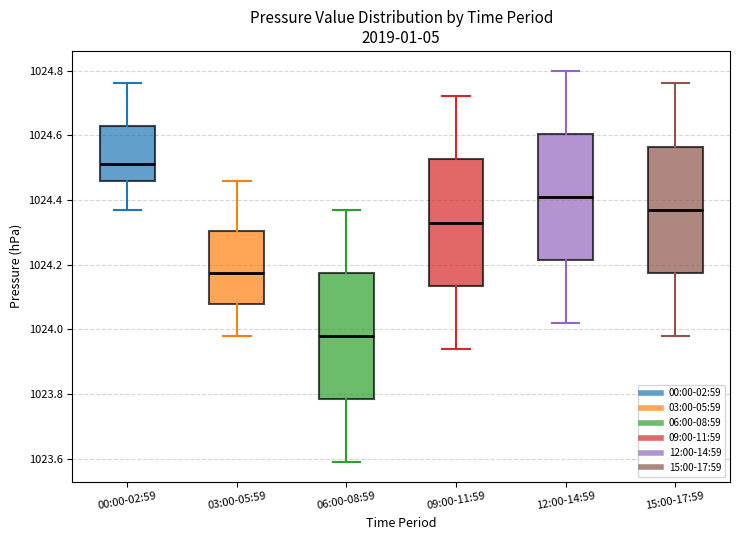

Reading left to right, read every box against the y-axis: the position of its median line, the range the box covers, and the ends of its whiskers. The values are not printed on the chart, so give them approximately, as read against the axis.

00:00-02:59: median 1024.52, box 1024.46 to 1024.64, whiskers 1024.38 to 1024.76
03:00-05:59: median 1024.18, box 1024.08 to 1024.30, whiskers 1023.98 to 1024.46
06:00-08:59: median 1023.98, box 1023.78 to 1024.18, whiskers 1023.60 to 1024.38
09:00-11:59: median 1024.34, box 1024.14 to 1024.52, whiskers 1023.94 to 1024.72
12:00-14:59: median 1024.42, box 1024.22 to 1024.60, whiskers 1024.02 to 1024.80
15:00-17:59: median 1024.38, box 1024.18 to 1024.56, whiskers 1023.98 to 1024.76